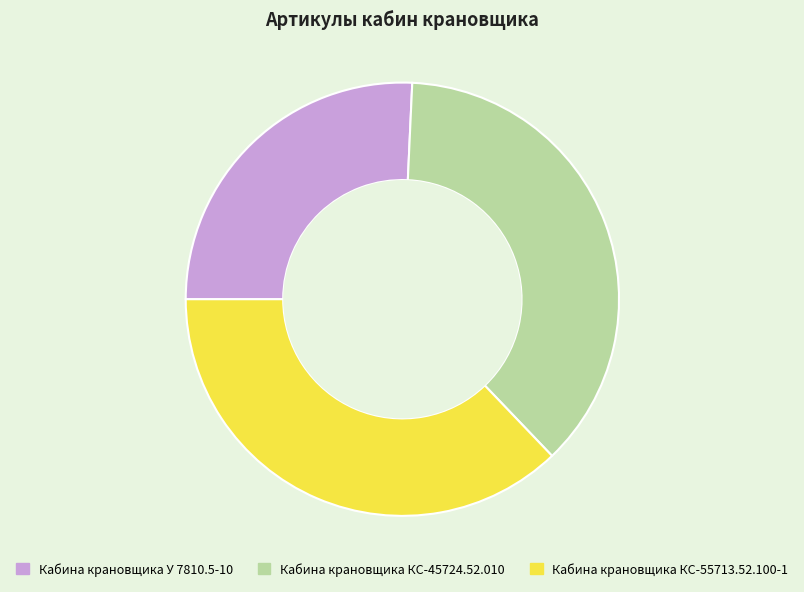

The Кабина крановщика КС-45724.52.010 slice represents 37% of the pie. True or false?

True